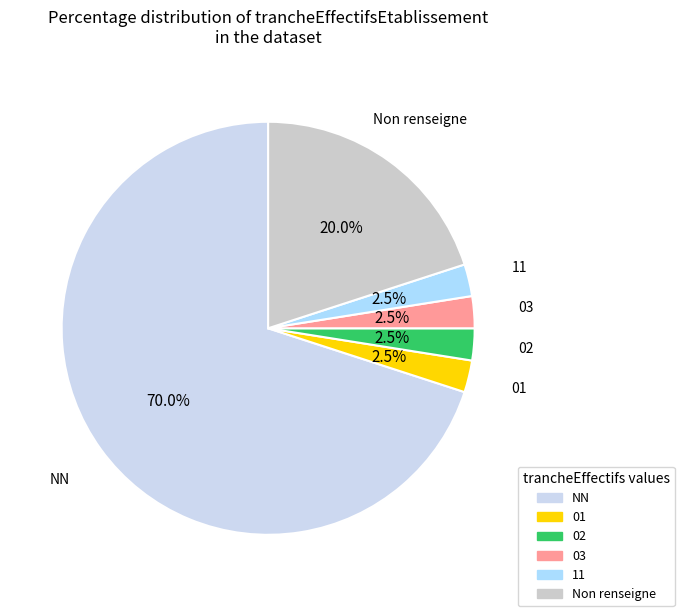

What is the largest slice in the pie chart?

NN